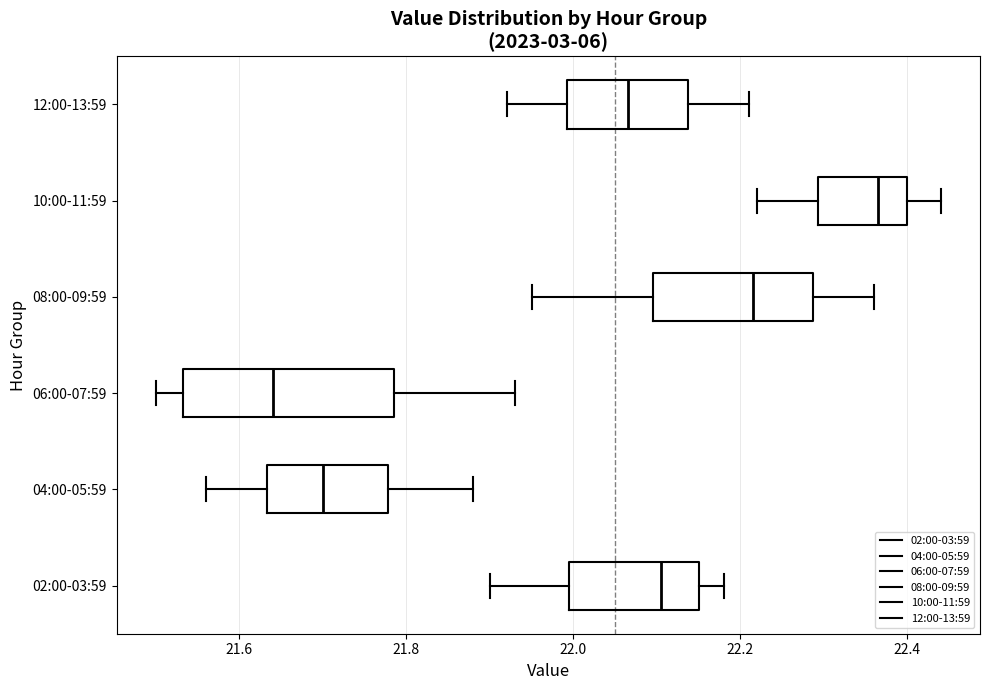

Which box has the furthest to the left median line?

06:00-07:59